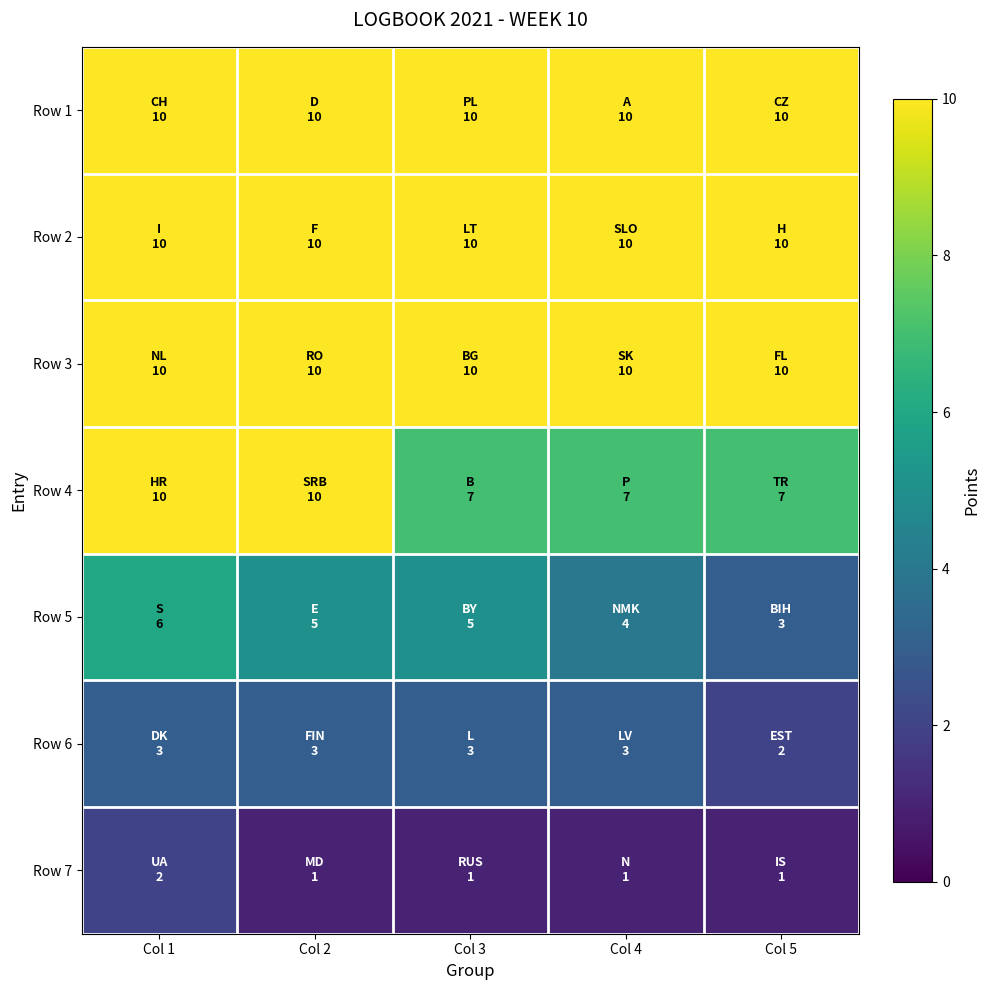

Reading left to right, transcribe all the data shown in this chart.

Row 1: Col 1=10	Col 2=10	Col 3=10	Col 4=10	Col 5=10
Row 2: Col 1=10	Col 2=10	Col 3=10	Col 4=10	Col 5=10
Row 3: Col 1=10	Col 2=10	Col 3=10	Col 4=10	Col 5=10
Row 4: Col 1=10	Col 2=10	Col 3=7	Col 4=7	Col 5=7
Row 5: Col 1=6	Col 2=5	Col 3=5	Col 4=4	Col 5=3
Row 6: Col 1=3	Col 2=3	Col 3=3	Col 4=3	Col 5=2
Row 7: Col 1=2	Col 2=1	Col 3=1	Col 4=1	Col 5=1